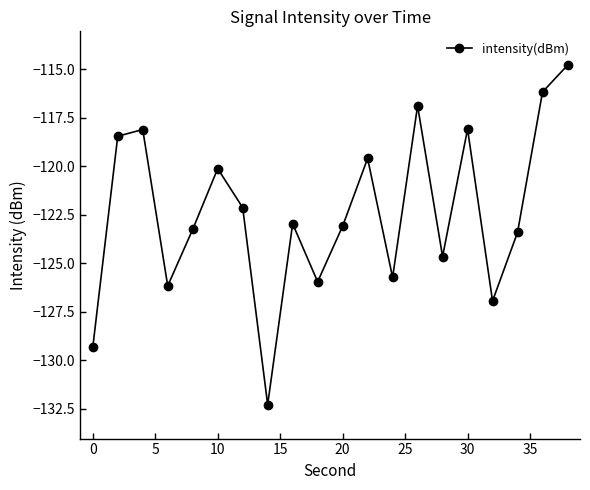

What is the maximum value shown in the chart?

-114.8